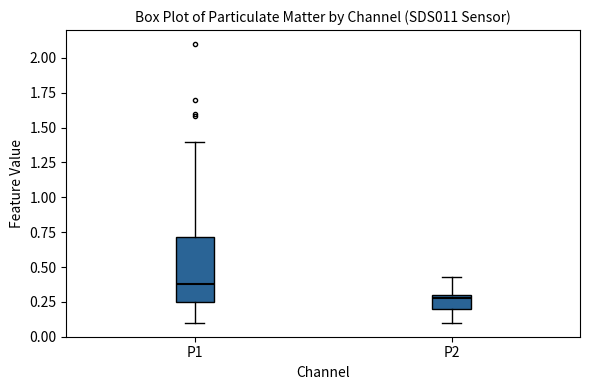

Reading left to right, read every box against the y-axis: the position of its median line, the range the box covers, and the ends of its whiskers. The values are not printed on the chart, so give them approximately, as read against the axis.

P1: median 0.40, box 0.25 to 0.70, whiskers 0.10 to 1.40
P2: median 0.30 (just below the box's upper edge), box 0.20 to 0.30, whiskers 0.10 to 0.45